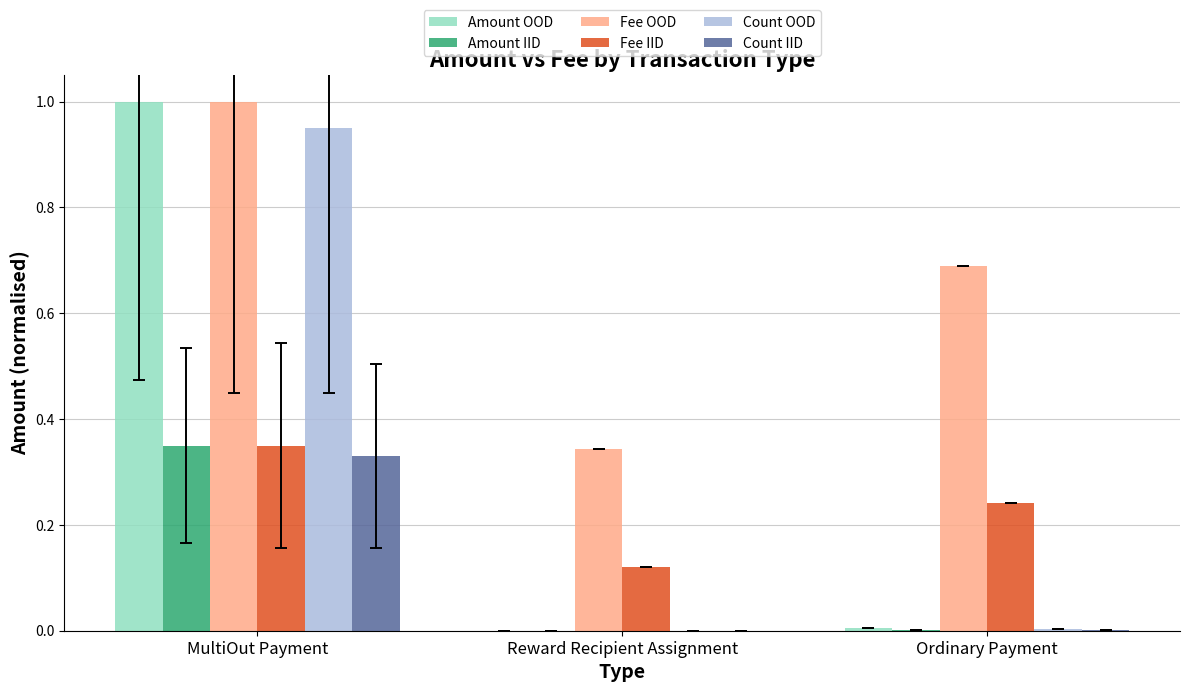

Which category has the highest value in the Fee IID series?

MultiOut Payment